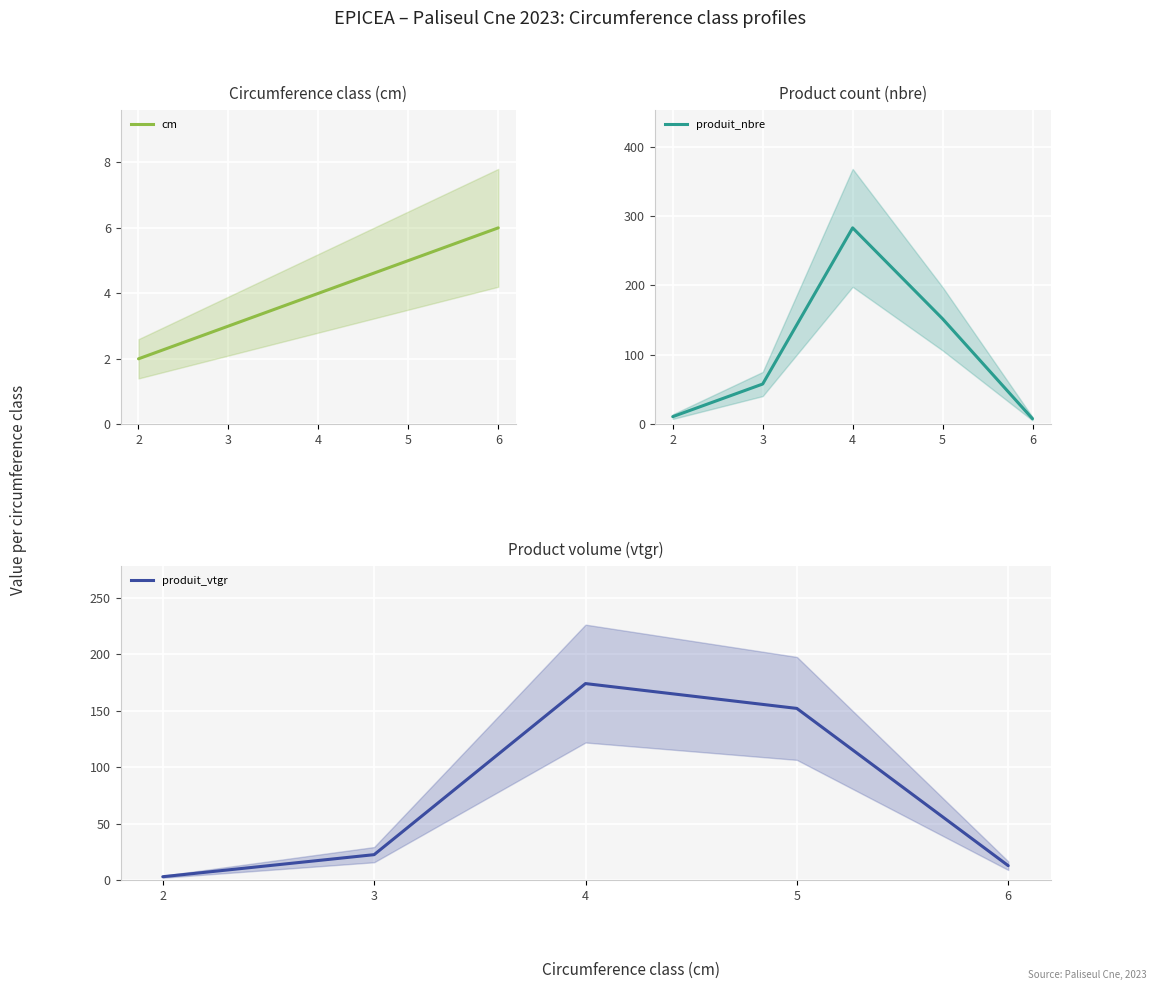

Is the value of produit_vtgr at 4 greater than the value of produit_nbre at 3?

Yes